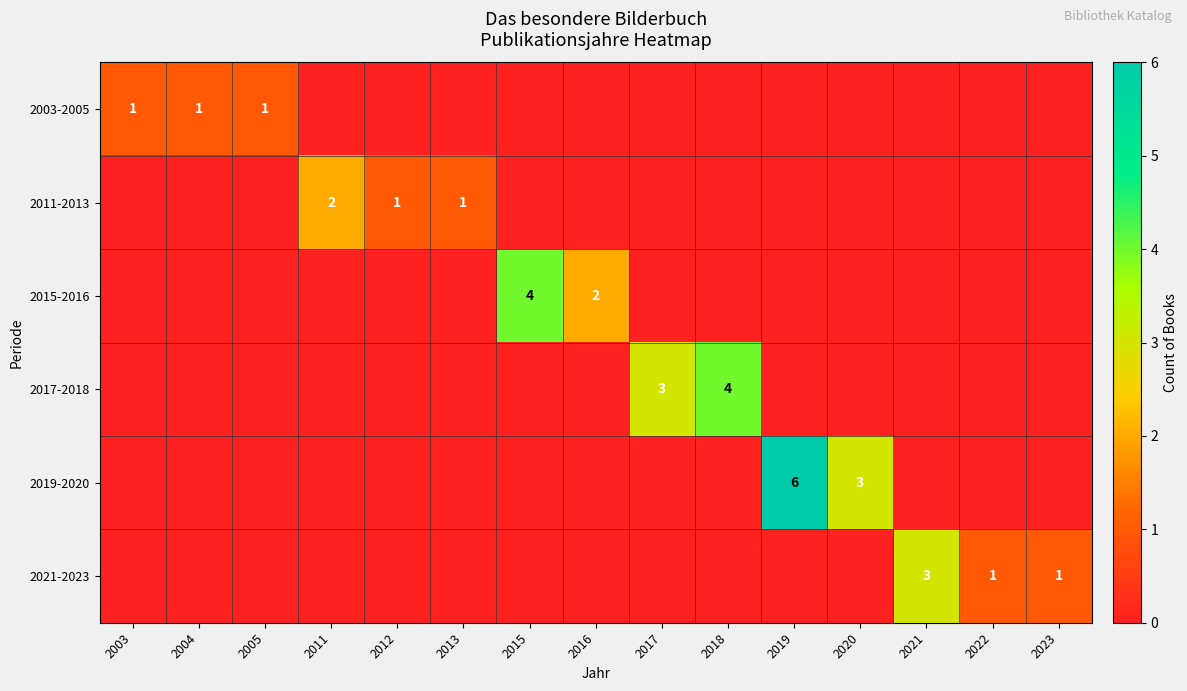

True or false: 2011-2013 has a value of 1 at 2013.

True